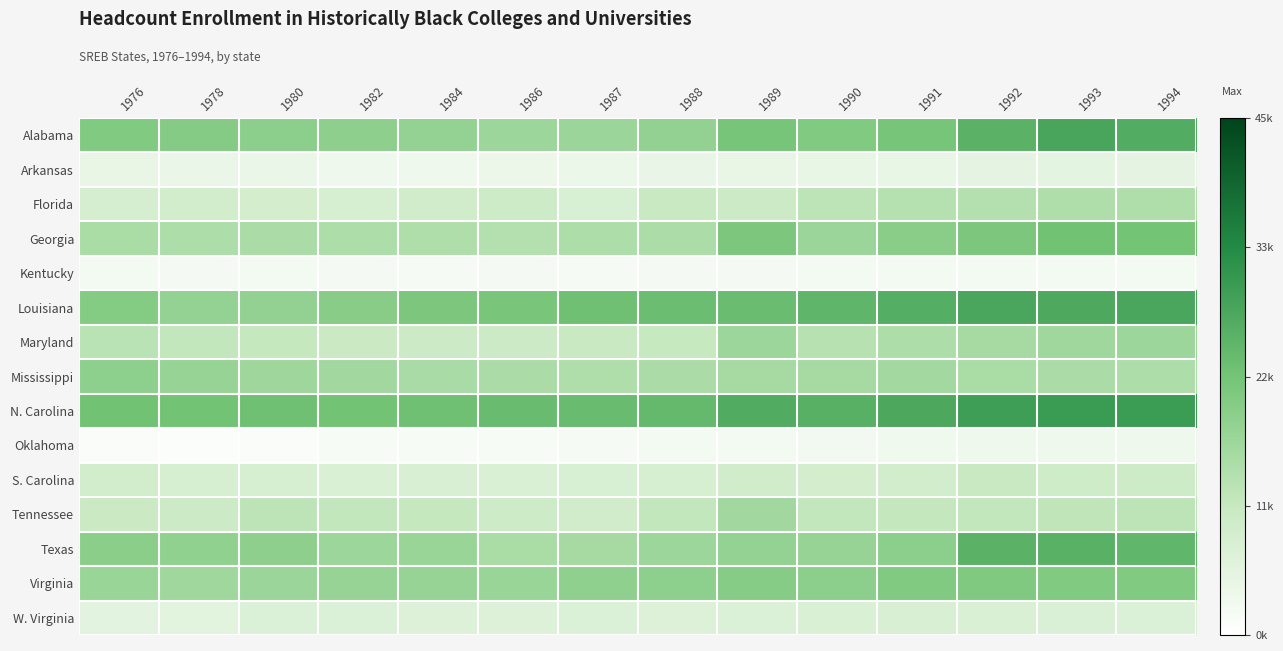

Between 1982 and 1987, which series saw the biggest shift?

Louisiana